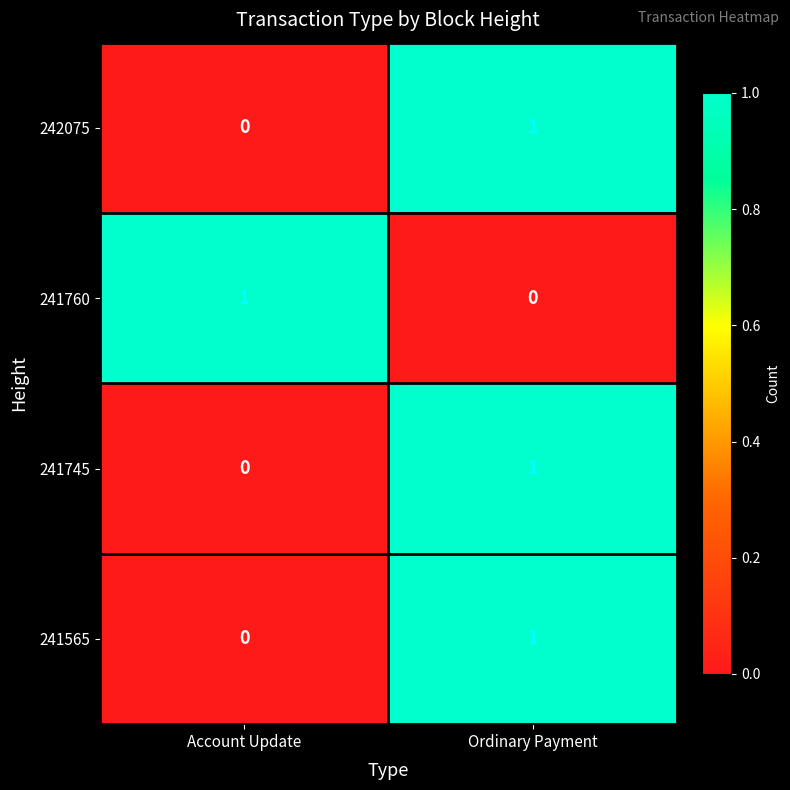

Is the value of 241745 at Ordinary Payment greater than the value of 242075 at Account Update?

Yes